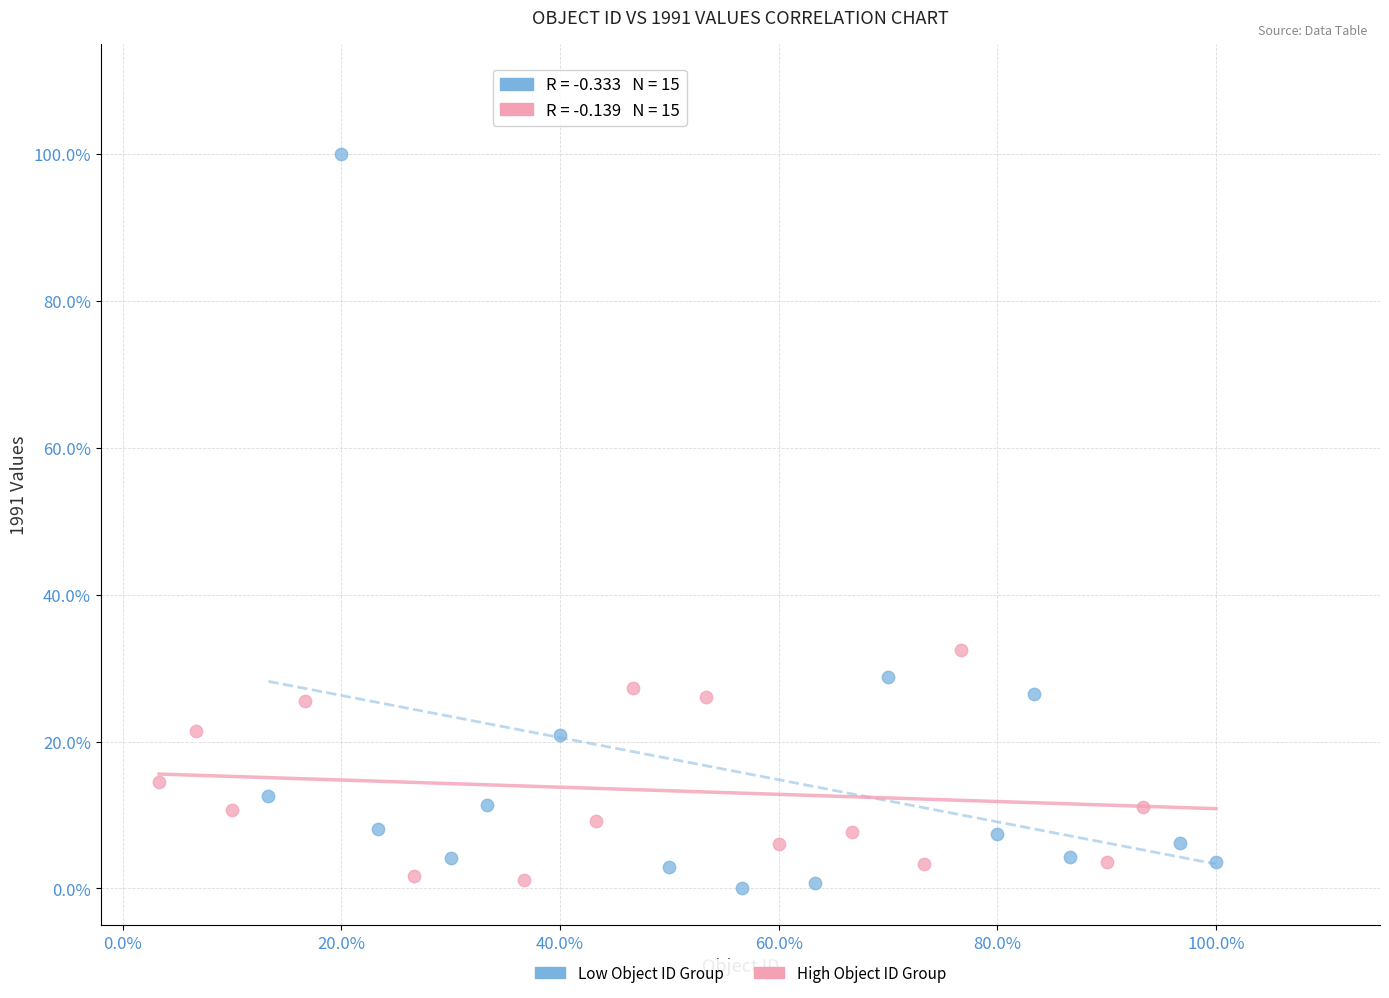

What are all the series names shown in the legend?

Low Object ID Group, High Object ID Group